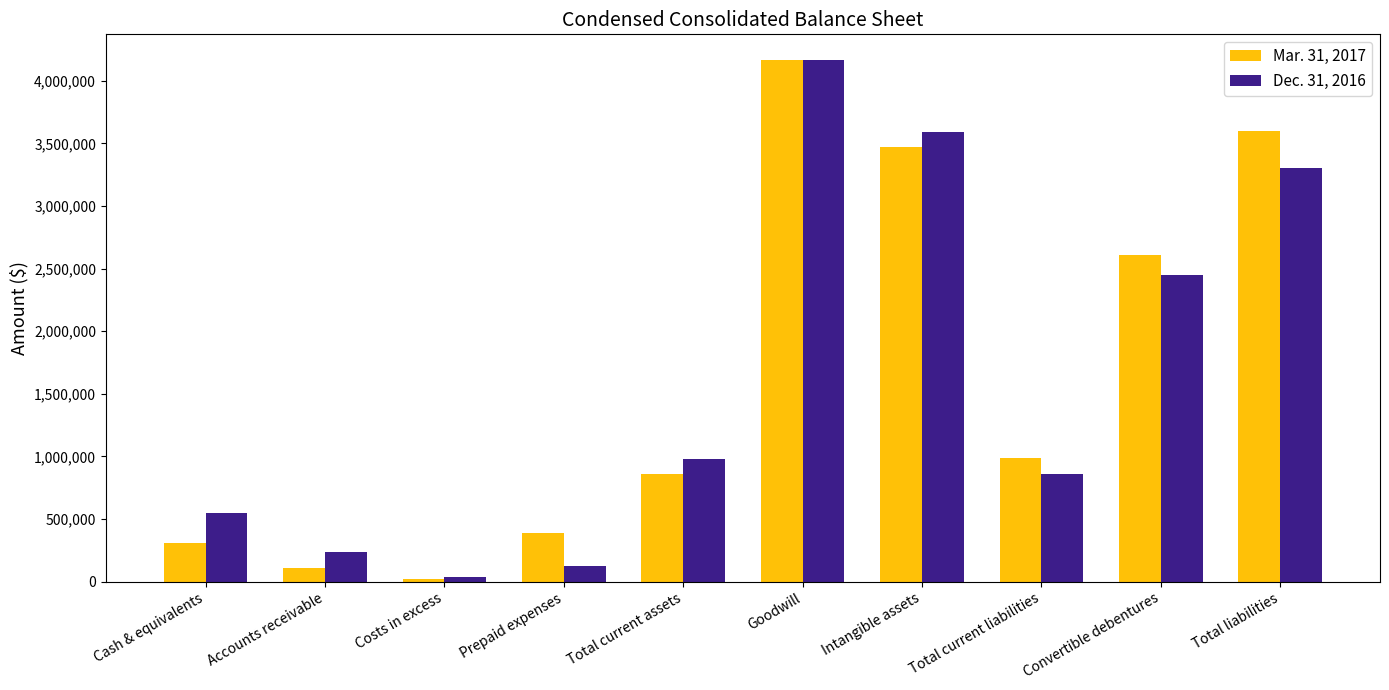

Where is Dec. 31, 2016 nearest to the value 2097761?

Convertible debentures